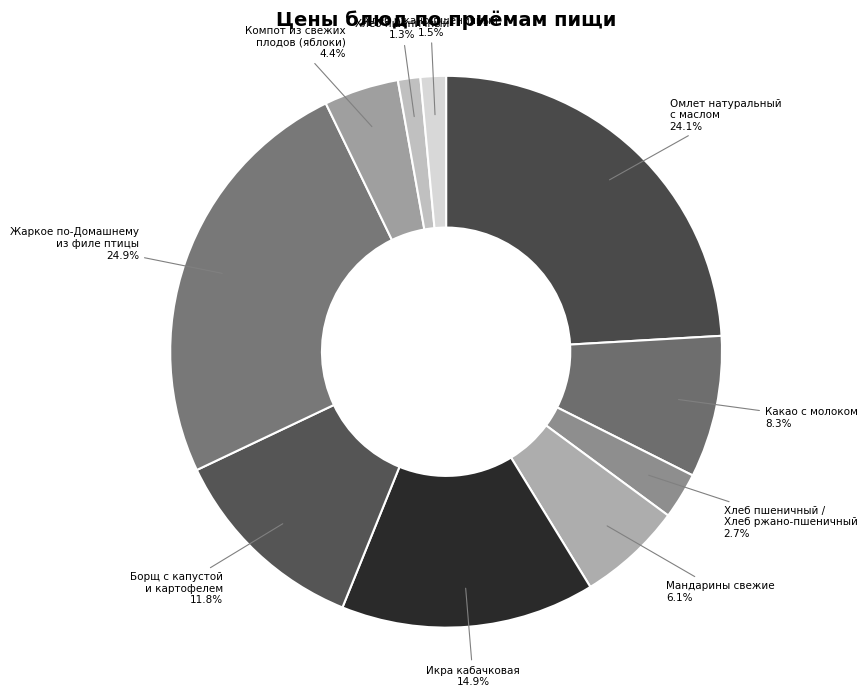

How many slices are in this pie chart?

10